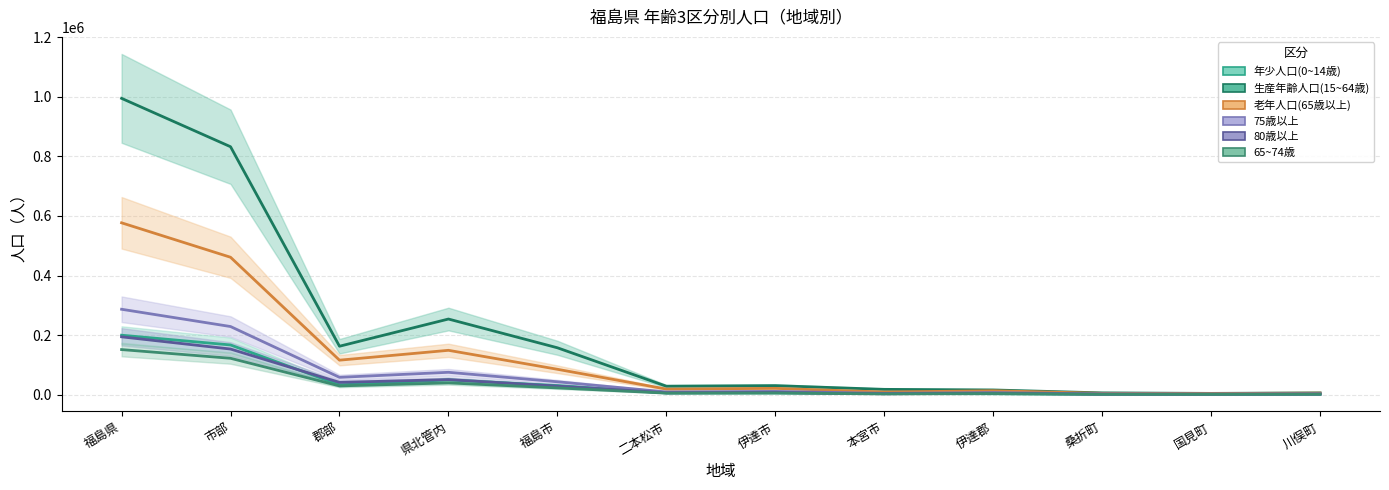

The 75歳以上 series shows 2566 at 川俣町. True or false?

True